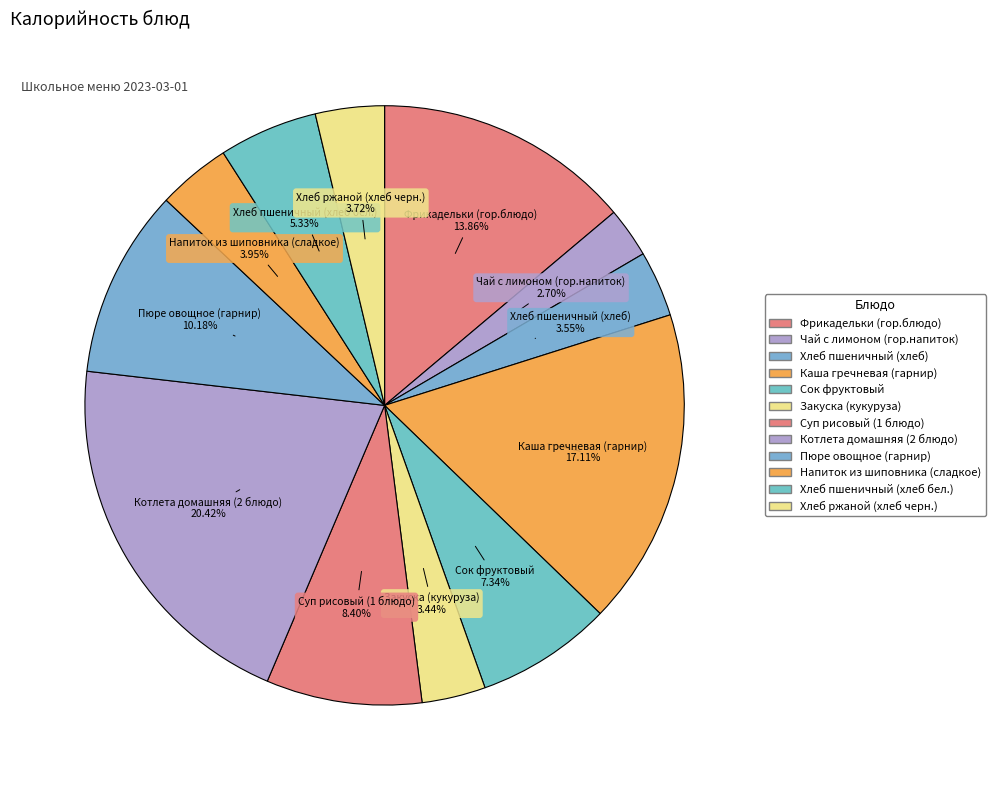

How many segments does this pie chart have?

12